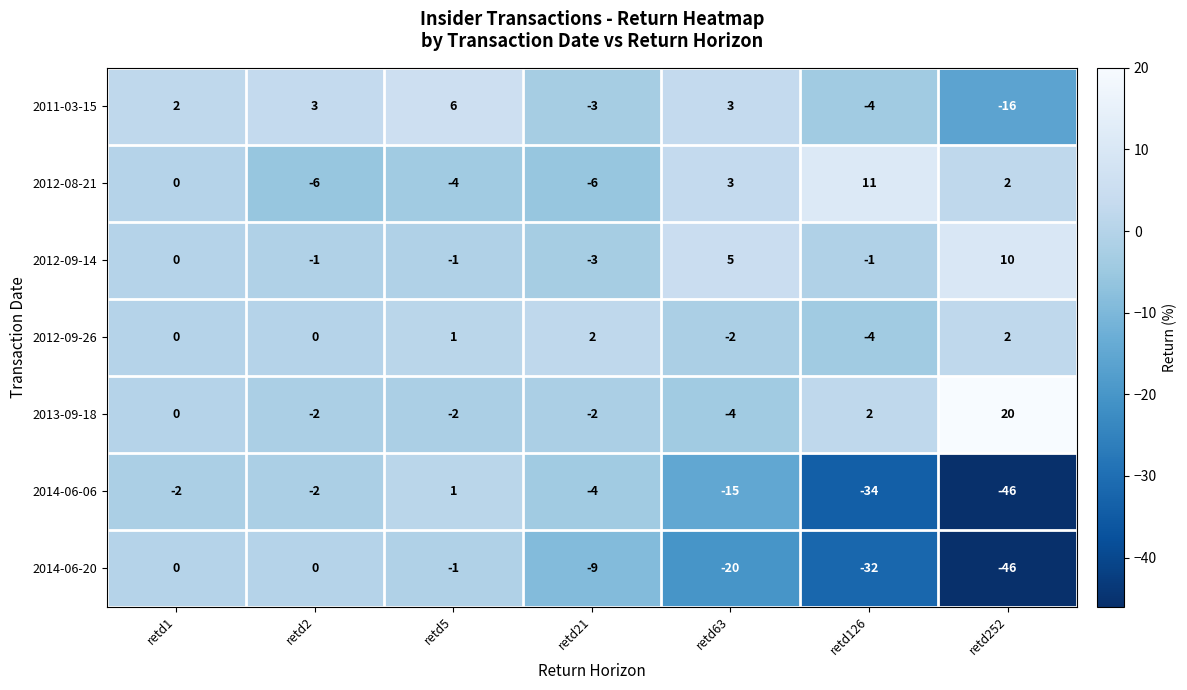

The value of 2013-09-18 at retd21 is -2. True or false?

True